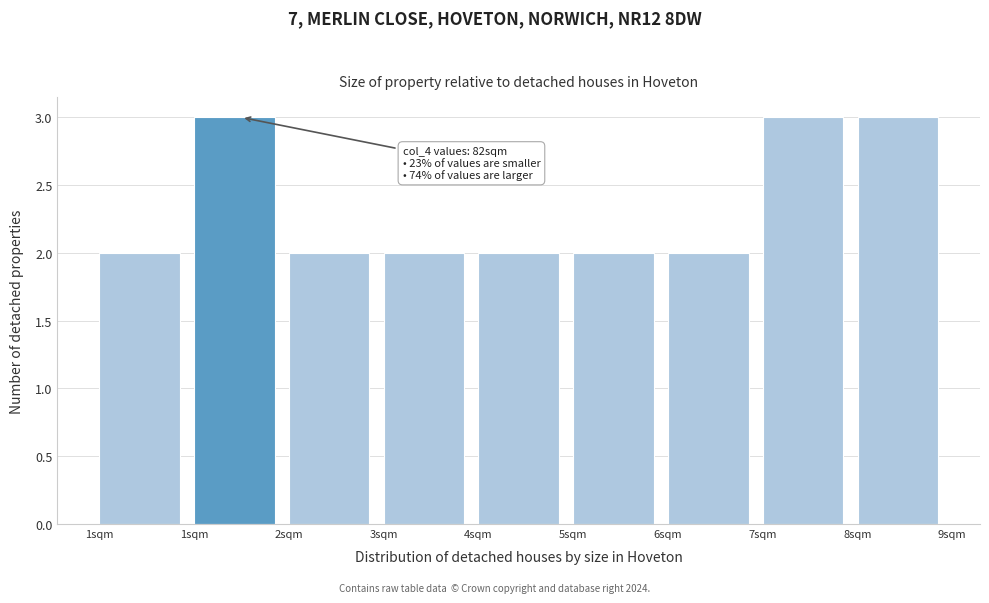

Are the bars horizontal?

No